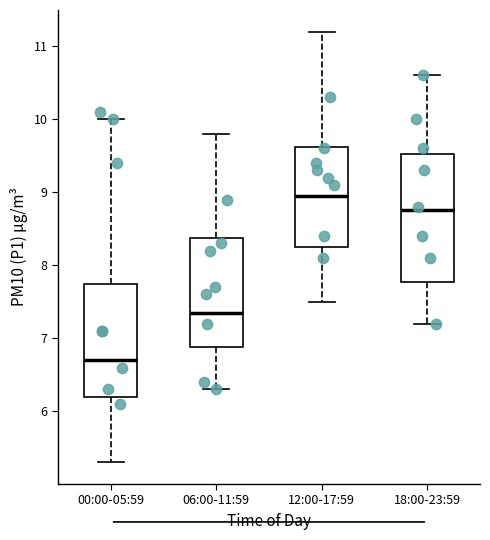

Which box has the lowest median line?

00:00-05:59